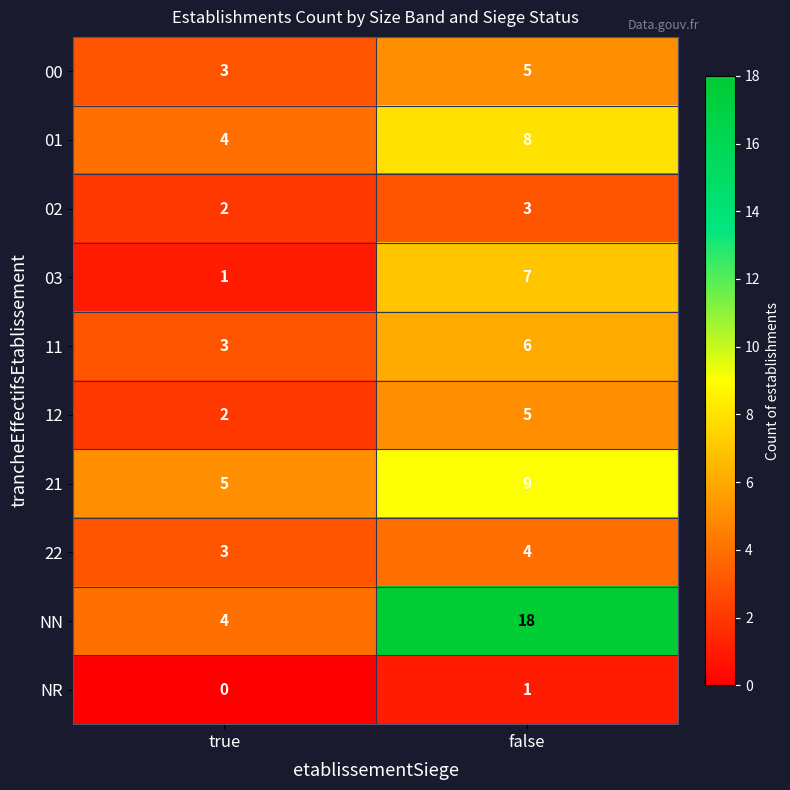

Reading right to left, what are all the values shown in this chart?

00: false=5	true=3
01: false=8	true=4
02: false=3	true=2
03: false=7	true=1
11: false=6	true=3
12: false=5	true=2
21: false=9	true=5
22: false=4	true=3
NN: false=18	true=4
NR: false=1	true=0